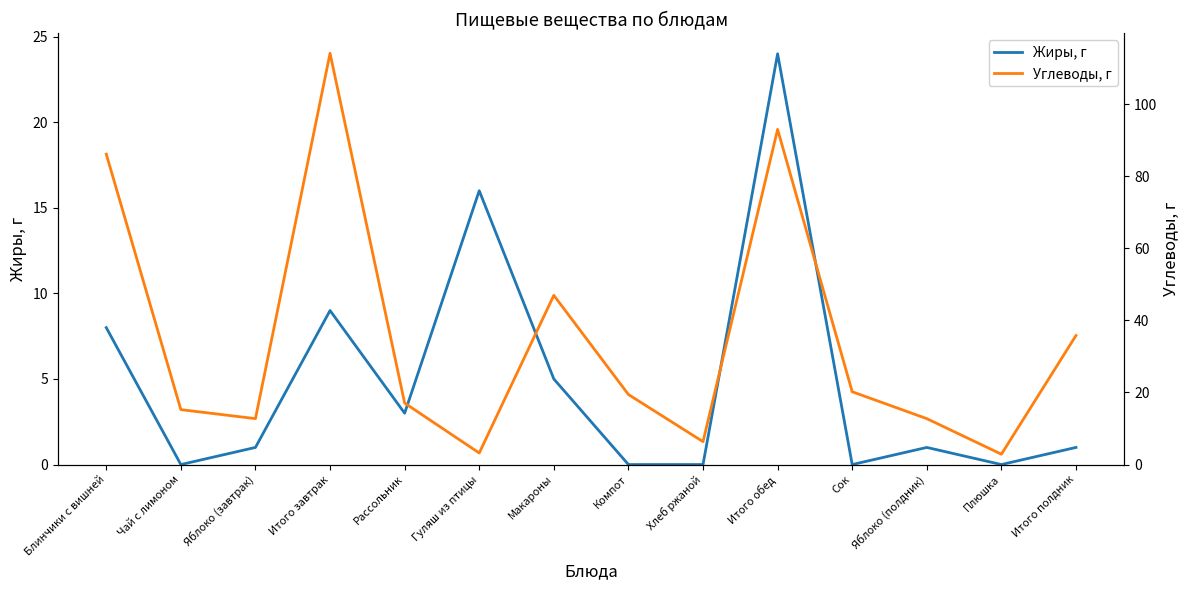

How many values in the Углеводы, г series exceed 19?

7